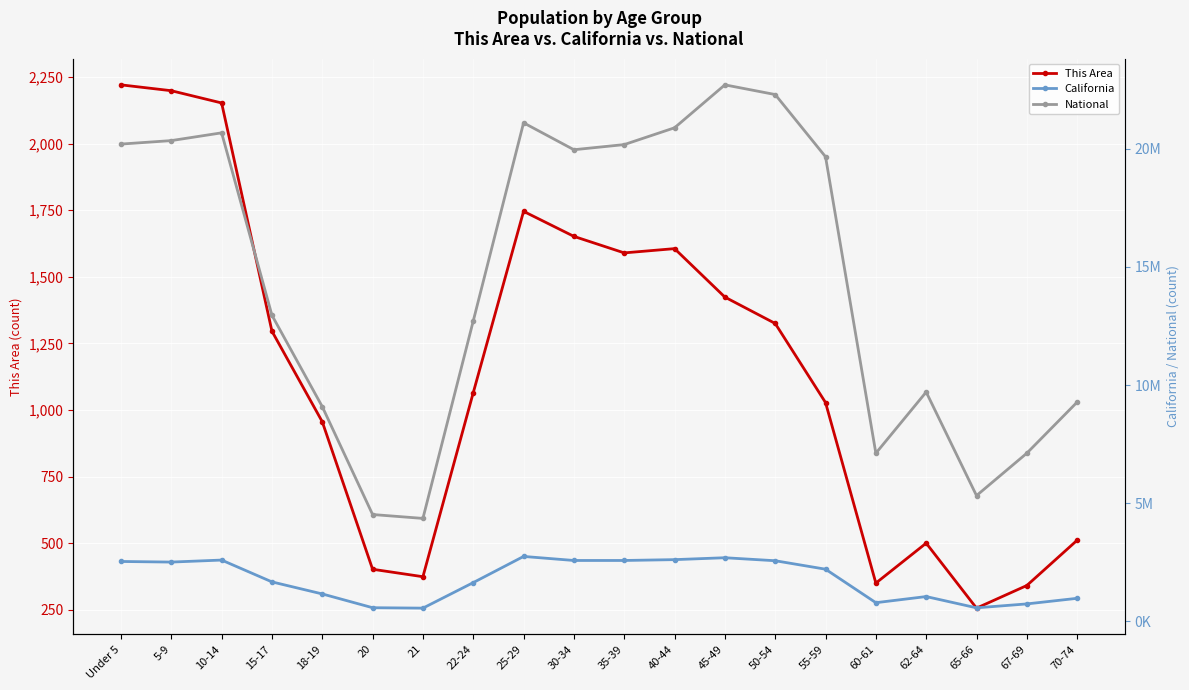

What is the difference between the maximum and minimum values in the This Area series?

1965